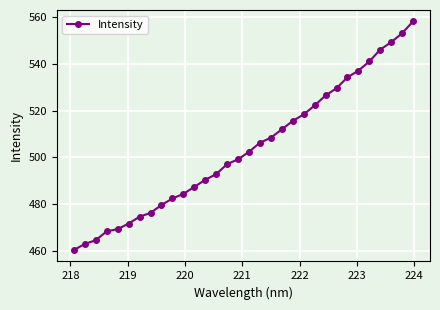

What is the greatest value displayed?

558.1